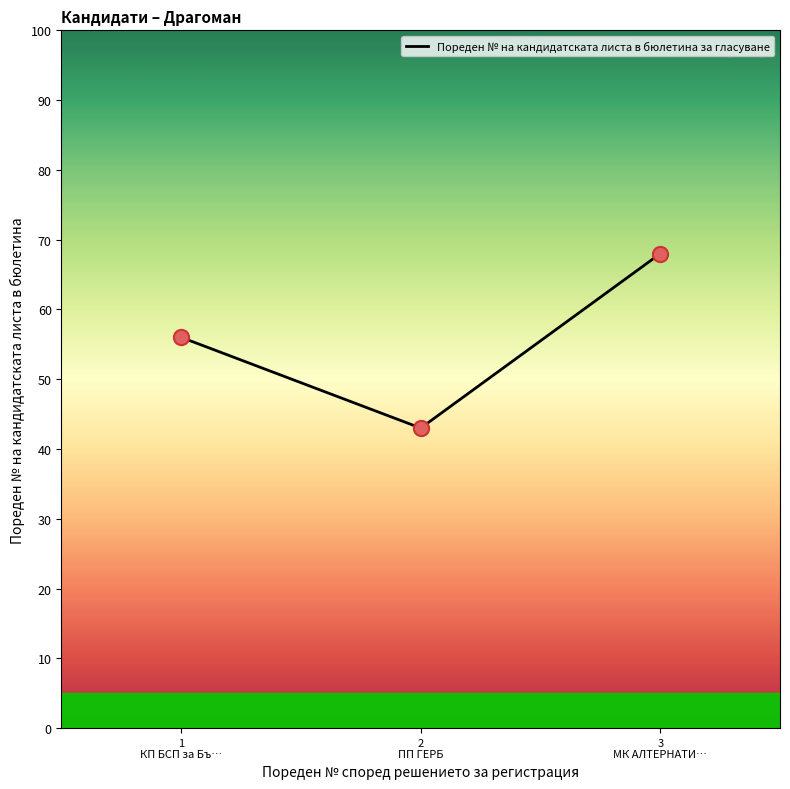

What is the change in value from 1
КП БСП за Бъ… to 3
МК АЛТЕРНАТИ…?

+12